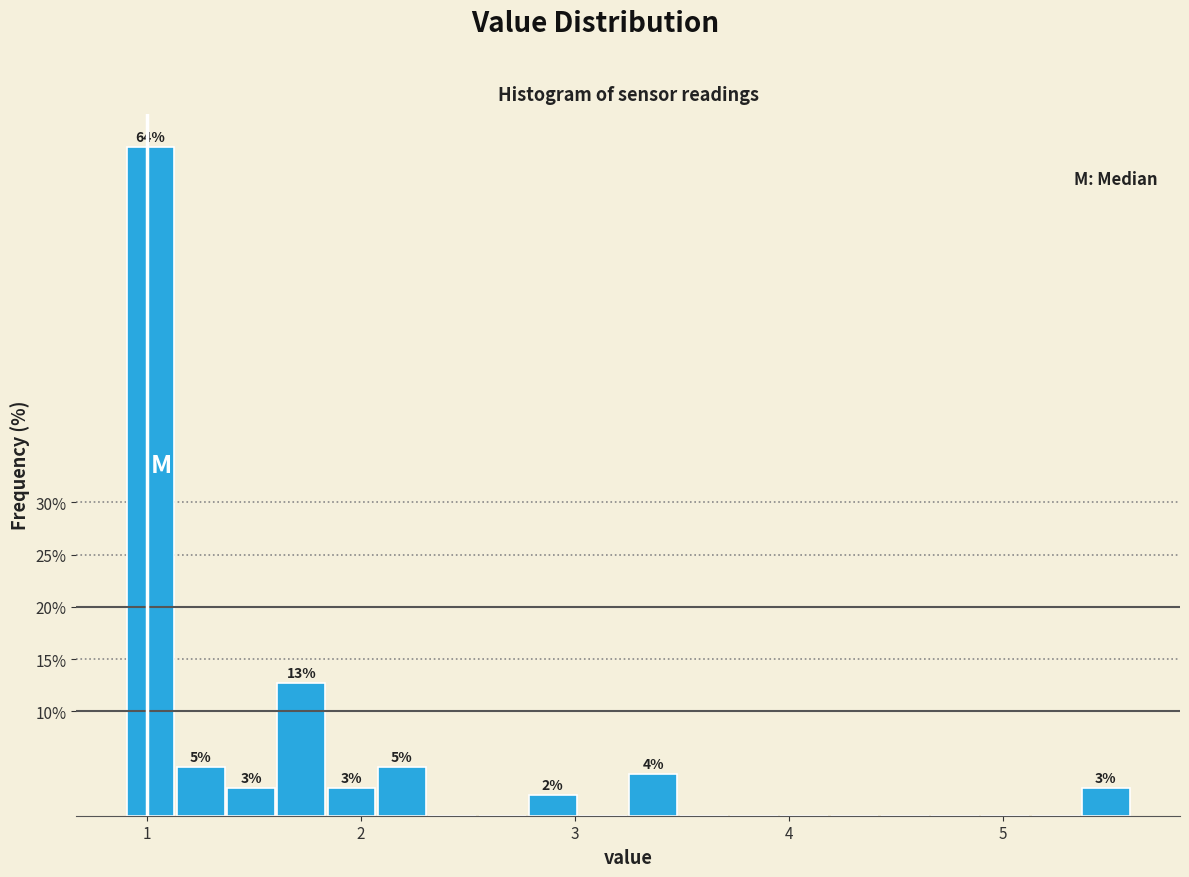

Read against the x-axis, roughly where is the centre of the tallest bar?

1.0